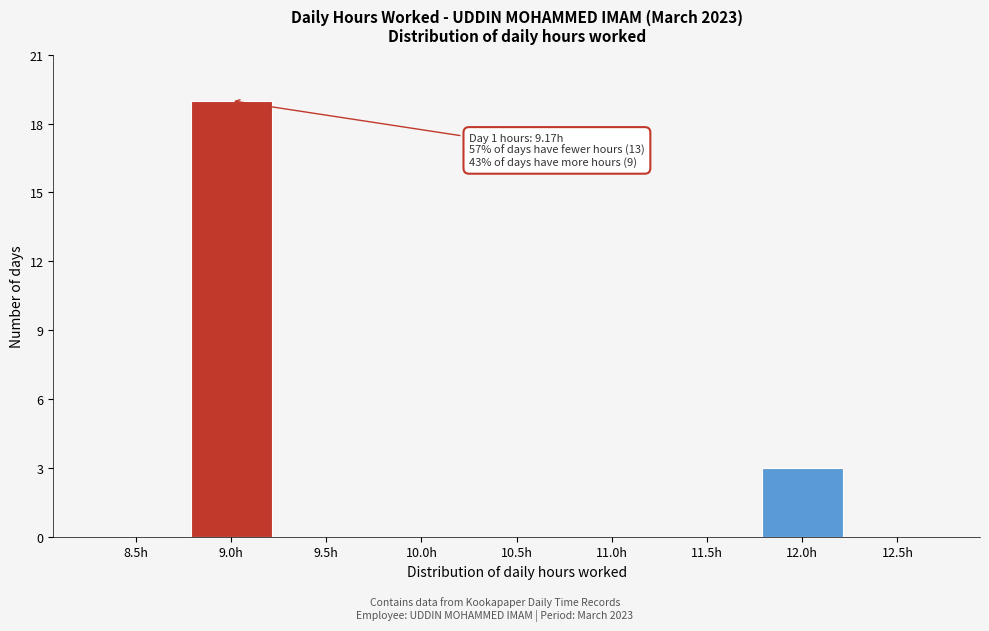

Reading right to left, transcribe all the data shown in this chart.

12.5h=0	12.0h=3	11.5h=0	11.0h=0	10.5h=0	10.0h=0	9.5h=0	9.0h=19	8.5h=0